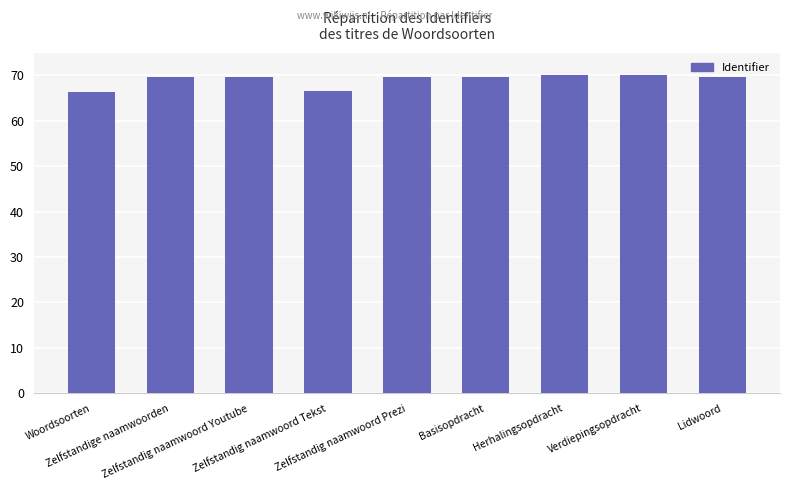

What is the smallest value displayed?

66.4